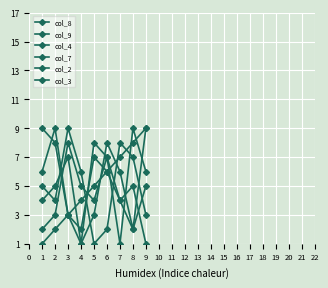

At which category is the sum across all series the highest?

6